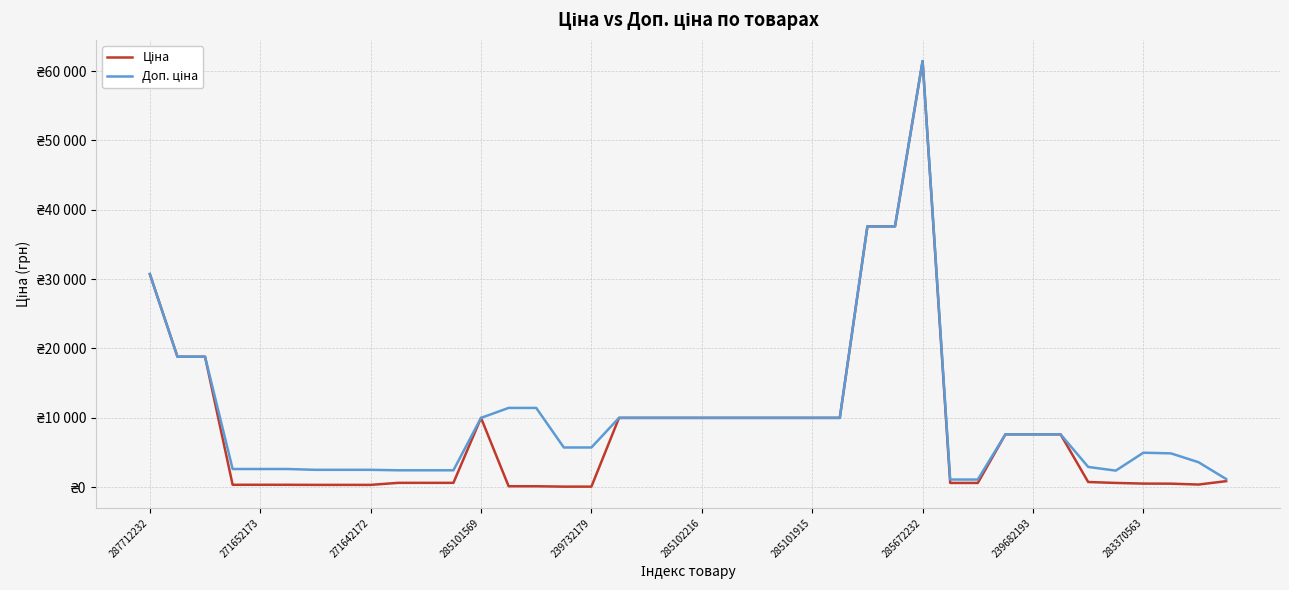

Does the chart display data point markers on the line(s)?

No